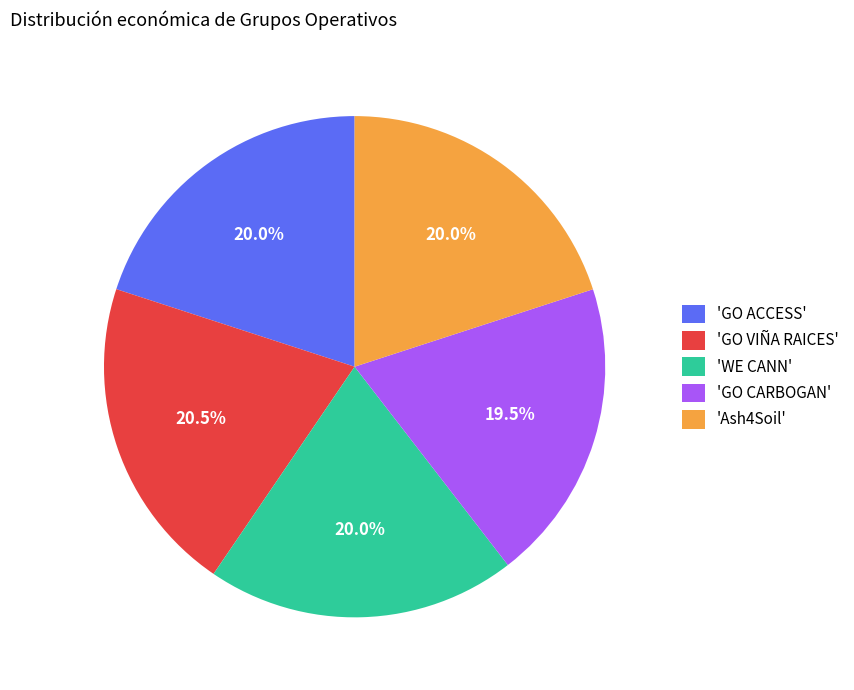

Approximately how many times larger is the value at 'GO CARBOGAN' compared to 'GO ACCESS'?

1.0